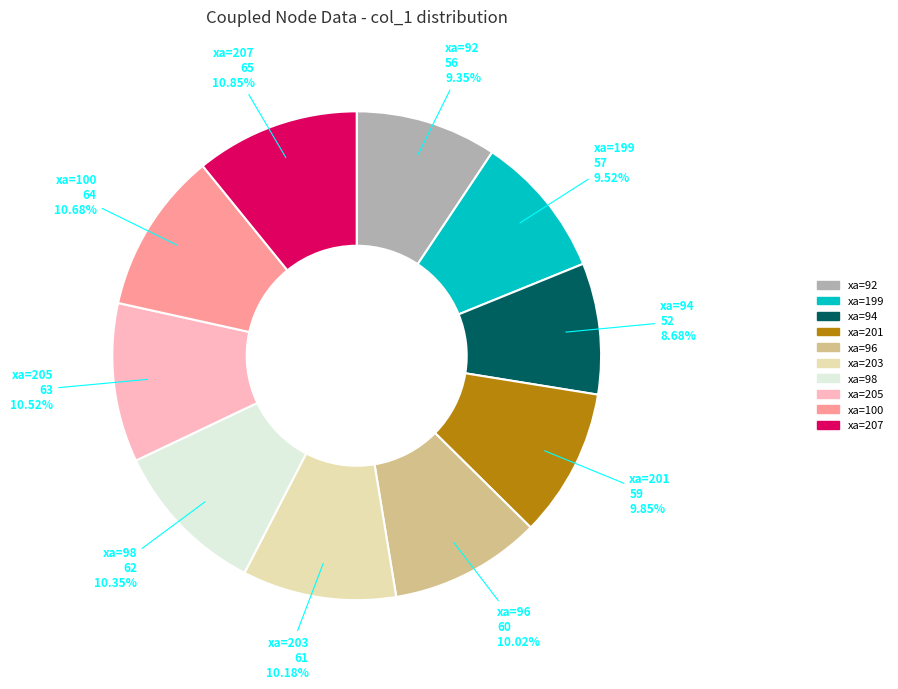

Is there a majority slice in this chart?

No